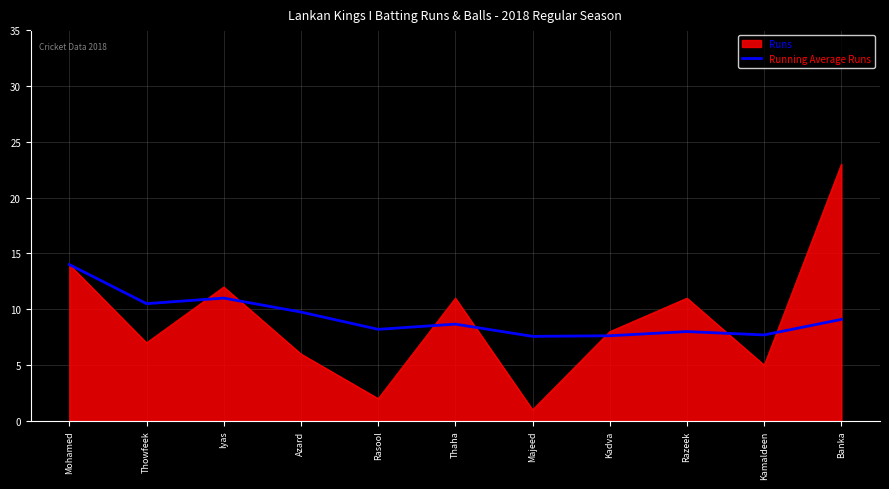

What is the approximate value of Runs at Banka?

23.0